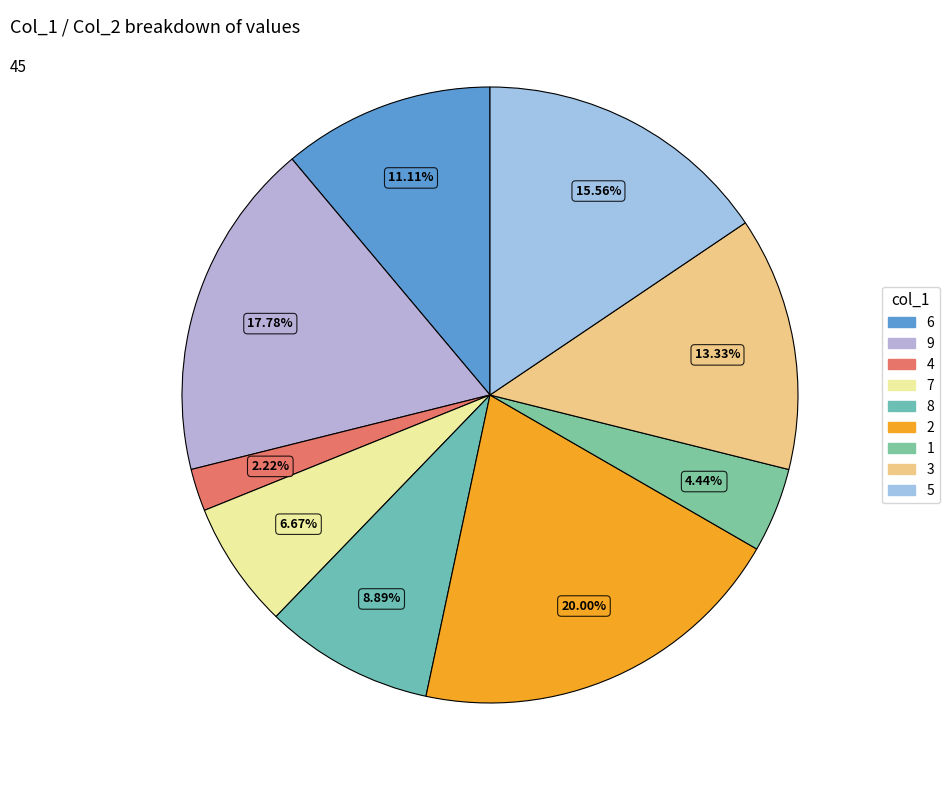

What is the total percentage of 7 and 2?

26.7%